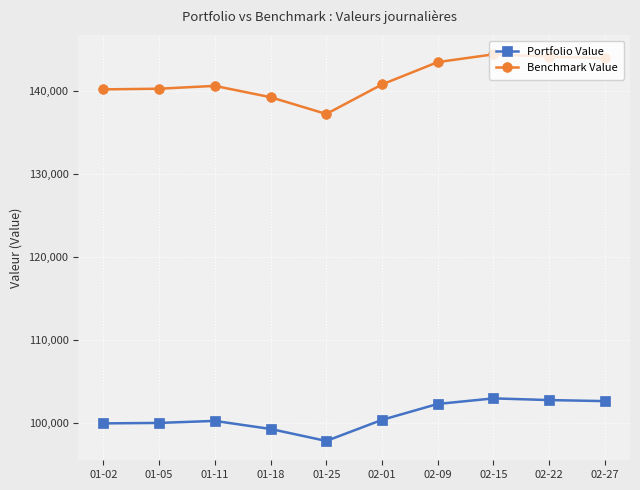

Does the chart have visible grid lines?

Yes